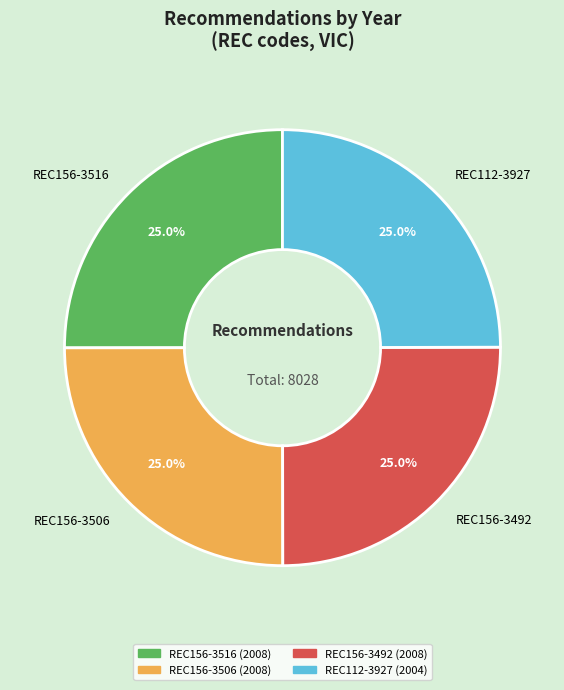

To the nearest percent, what is the average slice percentage?

25%